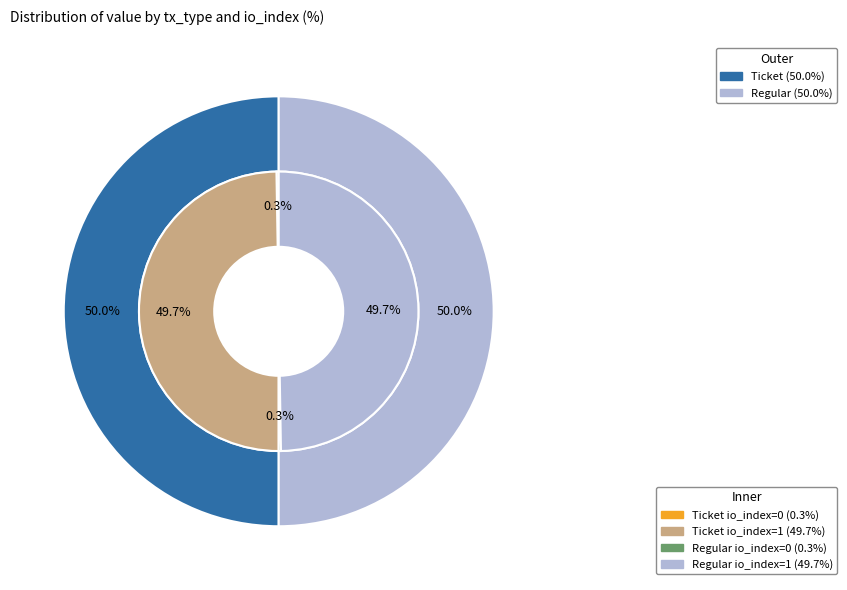

What percentage is NOT represented by io_index=0?

99.5%